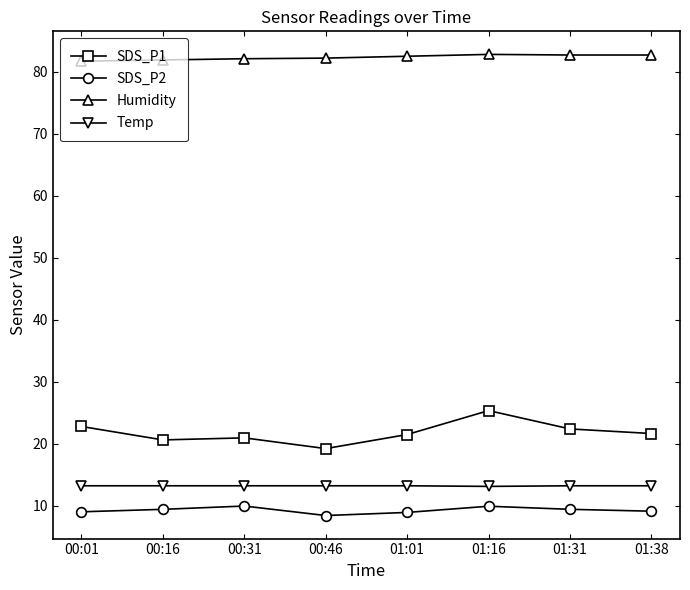

True or false: SDS_P1 and Temp cross at least once.

False